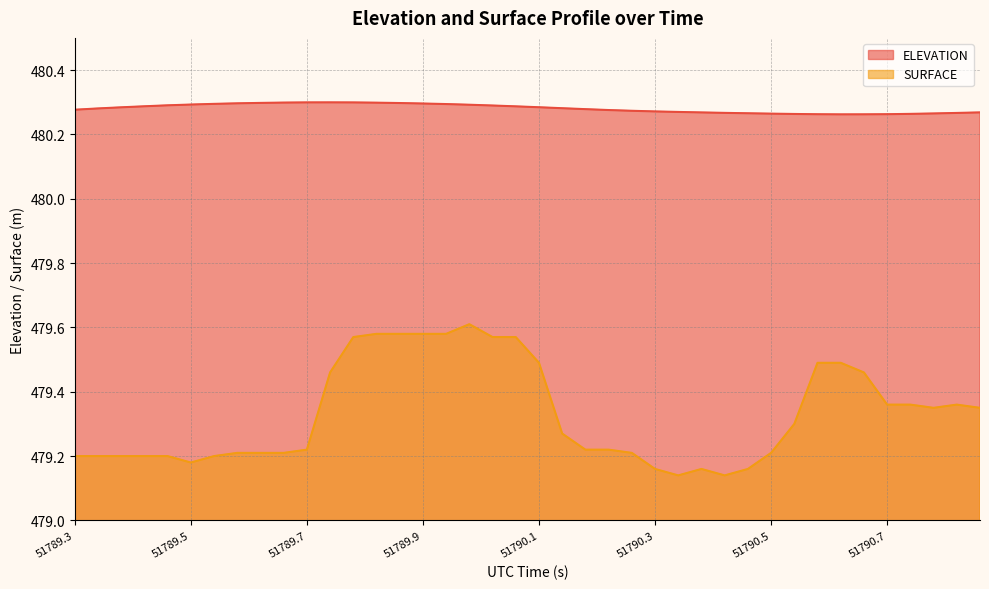

List the series in order of their peak value, lowest first.

SURFACE, ELEVATION